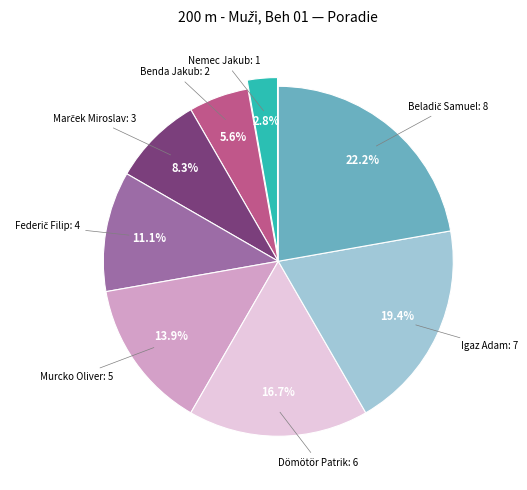

Which has a higher value, Nemec Jakub or Benda Jakub?

Benda Jakub